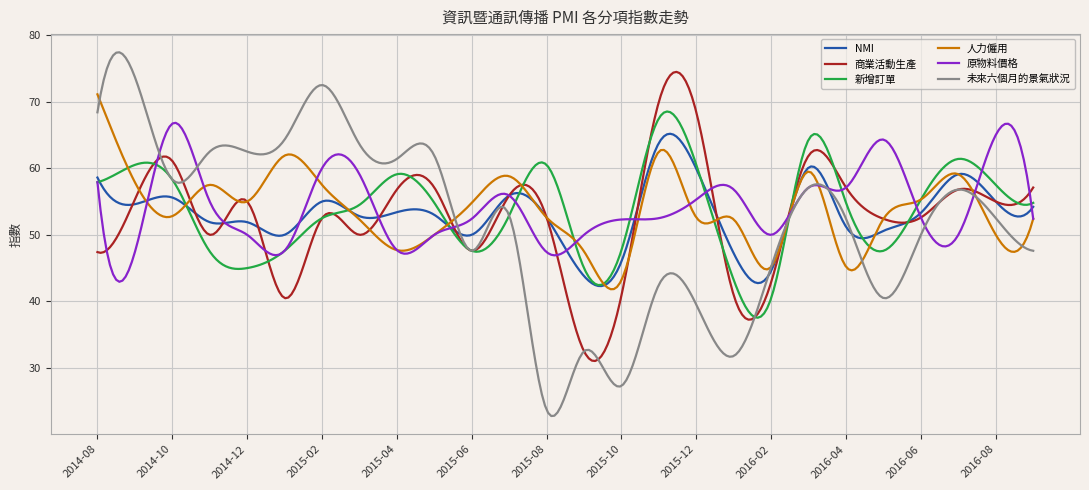

True or false: 原物料價格 and 人力僱用 intersect in this chart.

True